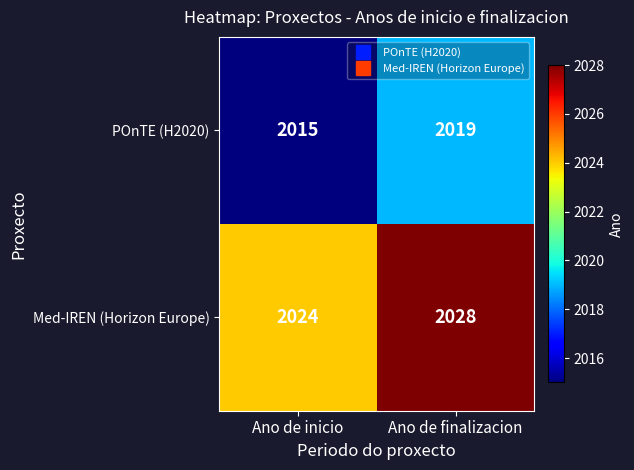

Where is Med-IREN (Horizon Europe) nearest to the value 2026?

Ano de inicio